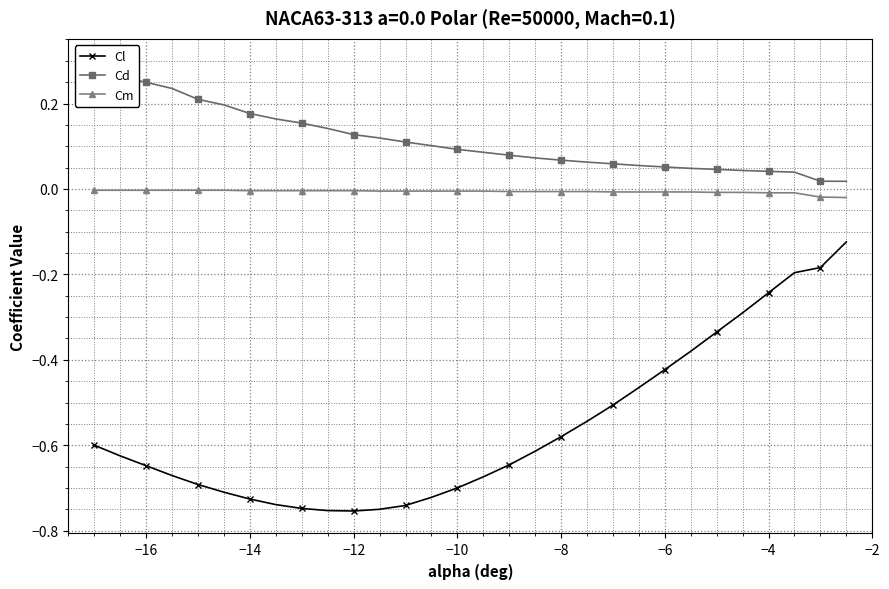

True or false: Cm and Cl intersect in this chart.

False